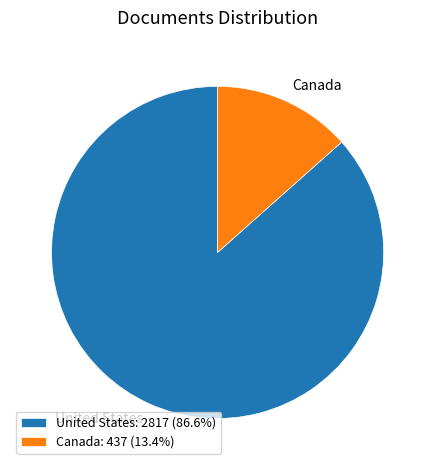

Is Canada the majority of the pie?

No